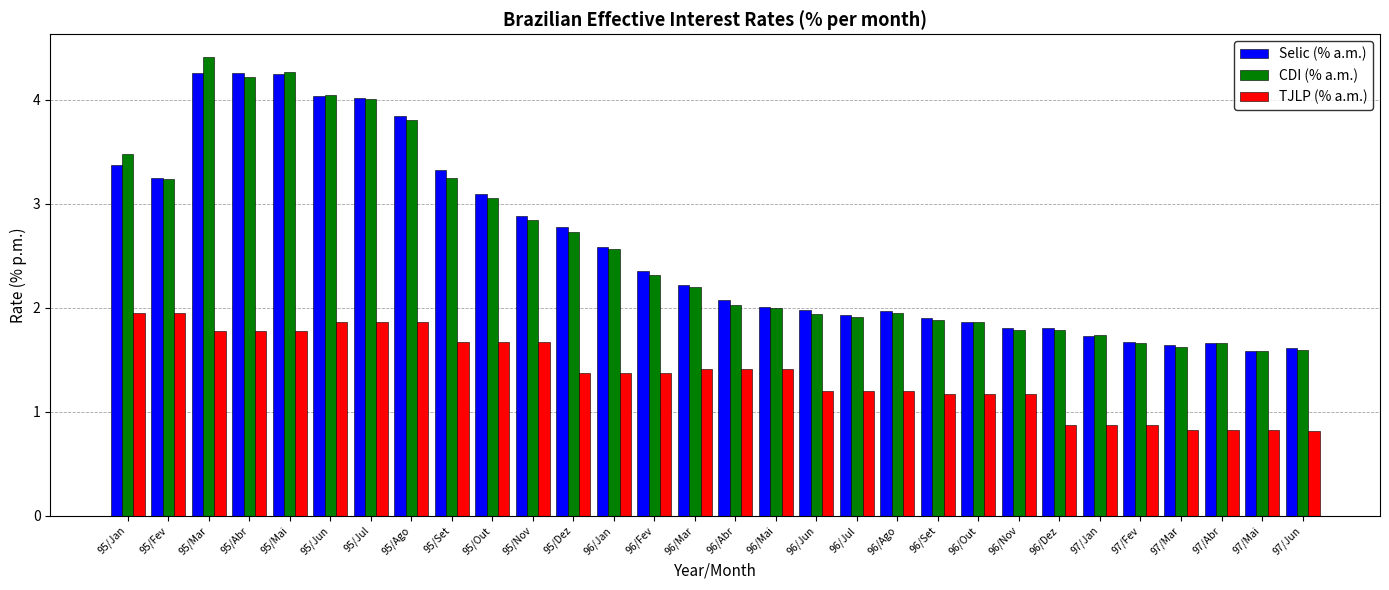

Is it true that CDI (% a.m.) equals 3.5 at 95/Jan?

True